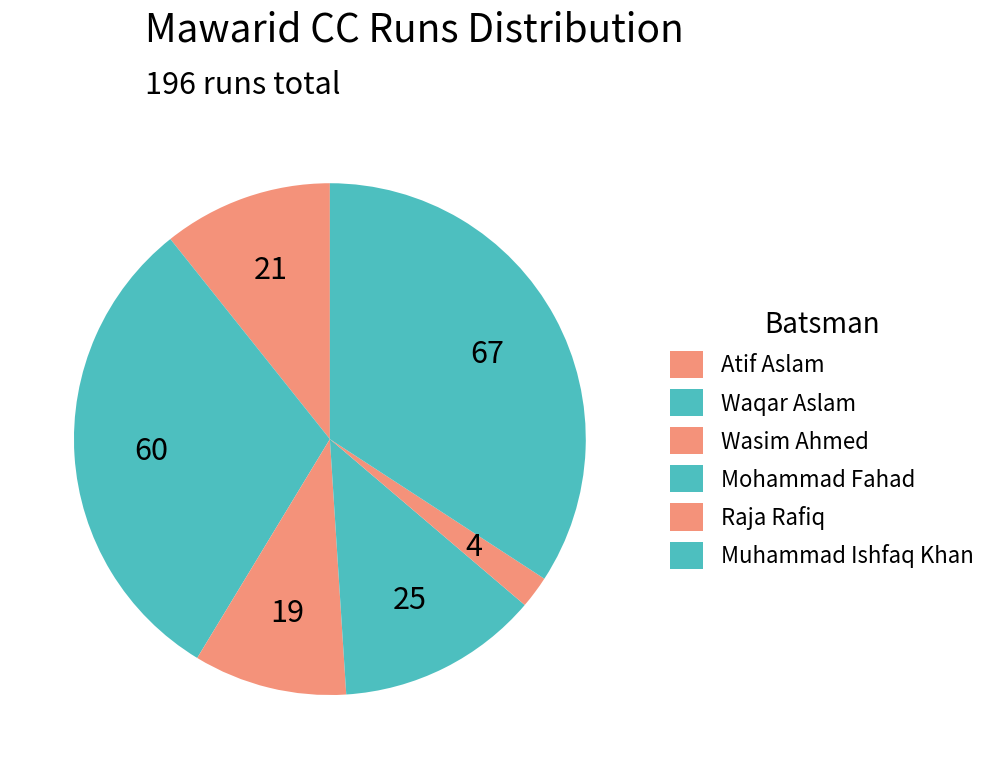

How many slices are in this pie chart?

6